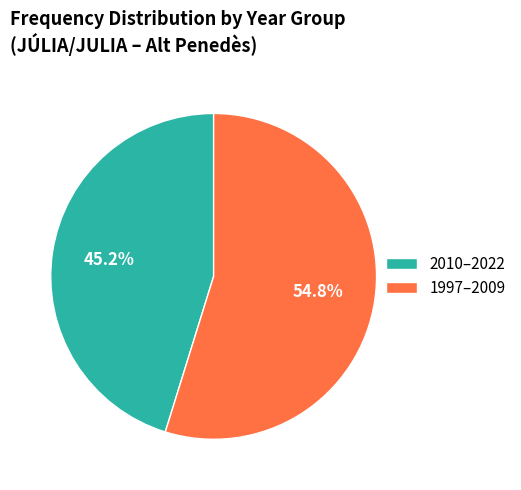

Which category accounts for the majority?

1997–2009